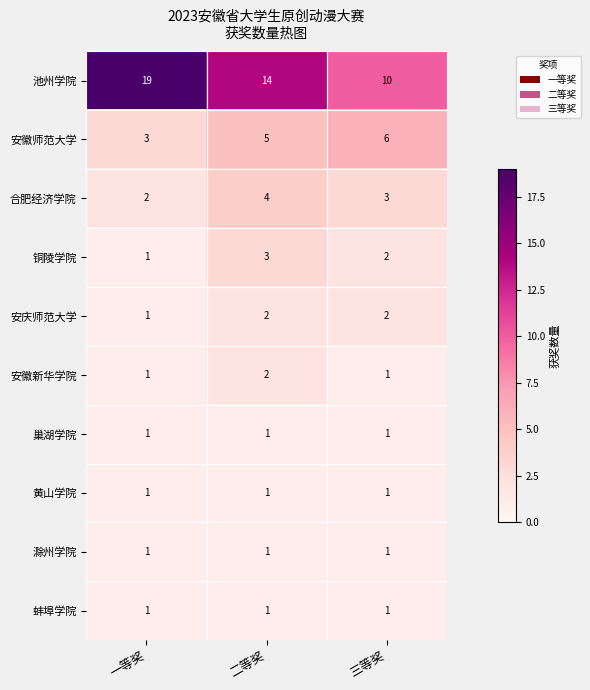

What is the total value across all series at 二等奖?

34